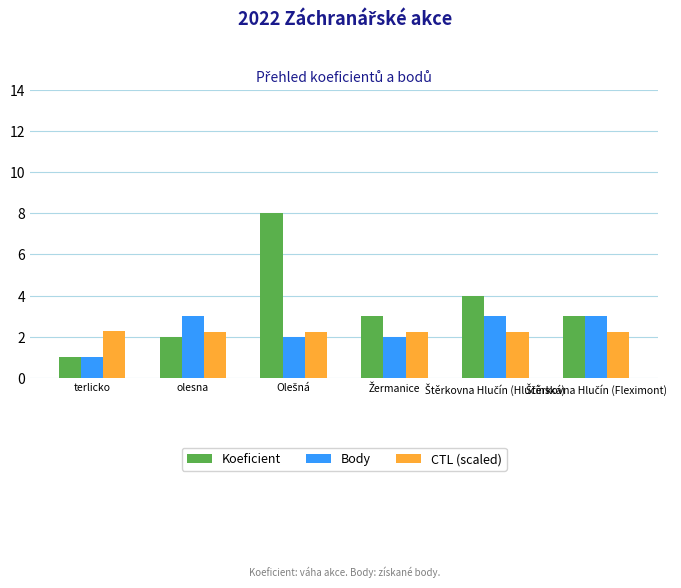

Which series has the widest spread of values?

Koeficient